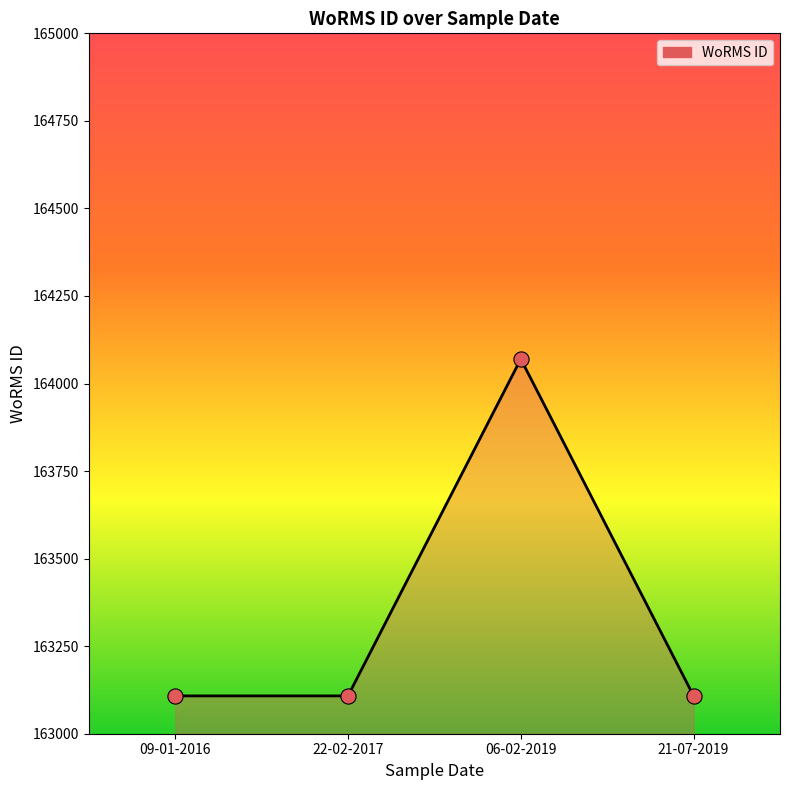

What is the ratio of the value at 22-02-2017 to the value at 06-02-2019?

1.0